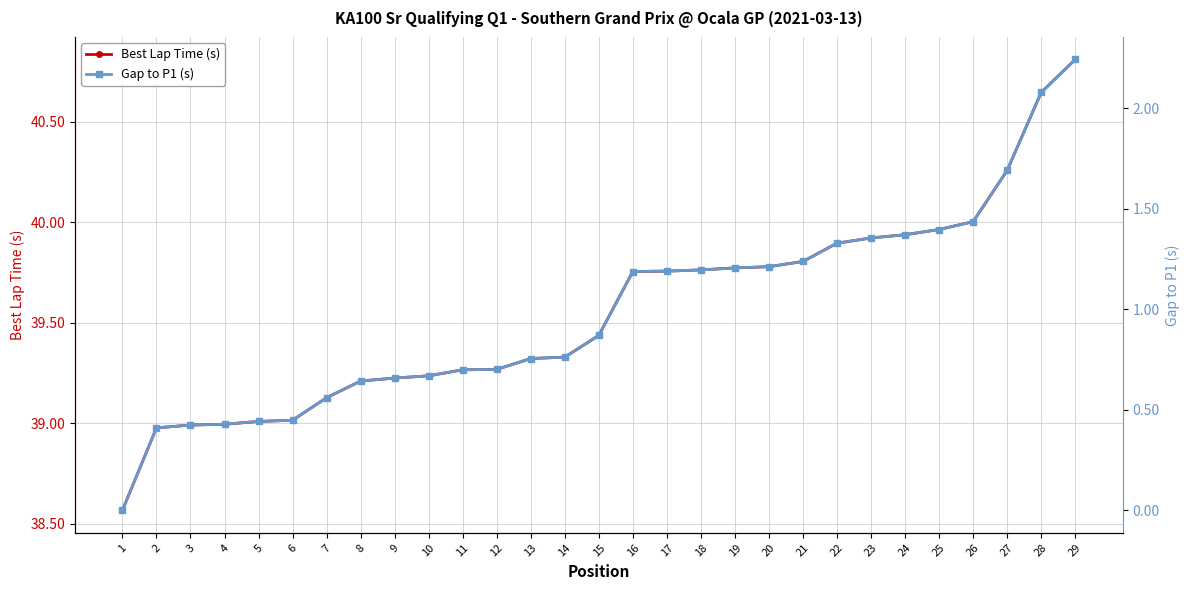

Rank the categories by Best Lap Time (s) value from lowest to highest.

1, 2, 3, 4, 5, 6, 7, 8, 9, 10, 11, 12, 13, 14, 15, 16, 17, 18, 19, 20, 21, 22, 23, 24, 25, 26, 27, 28, 29